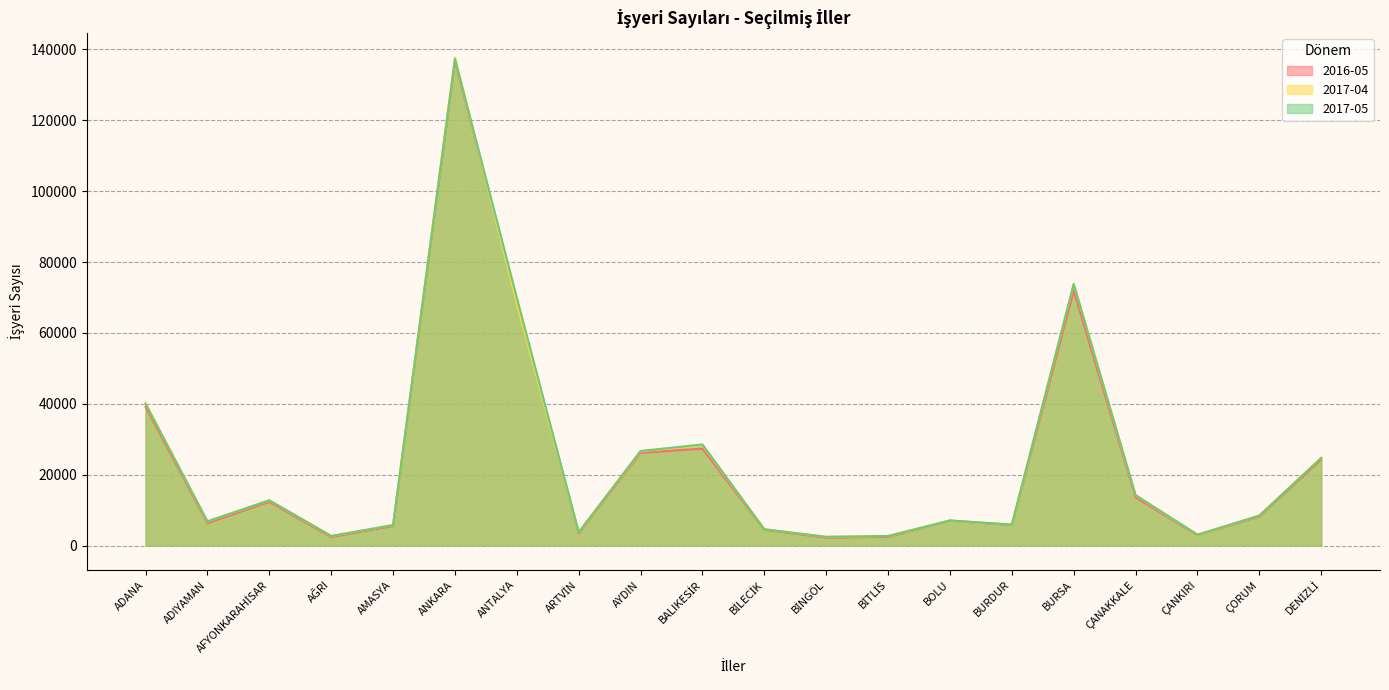

The 2016-05 series shows 13623 at ÇANAKKALE. True or false?

True